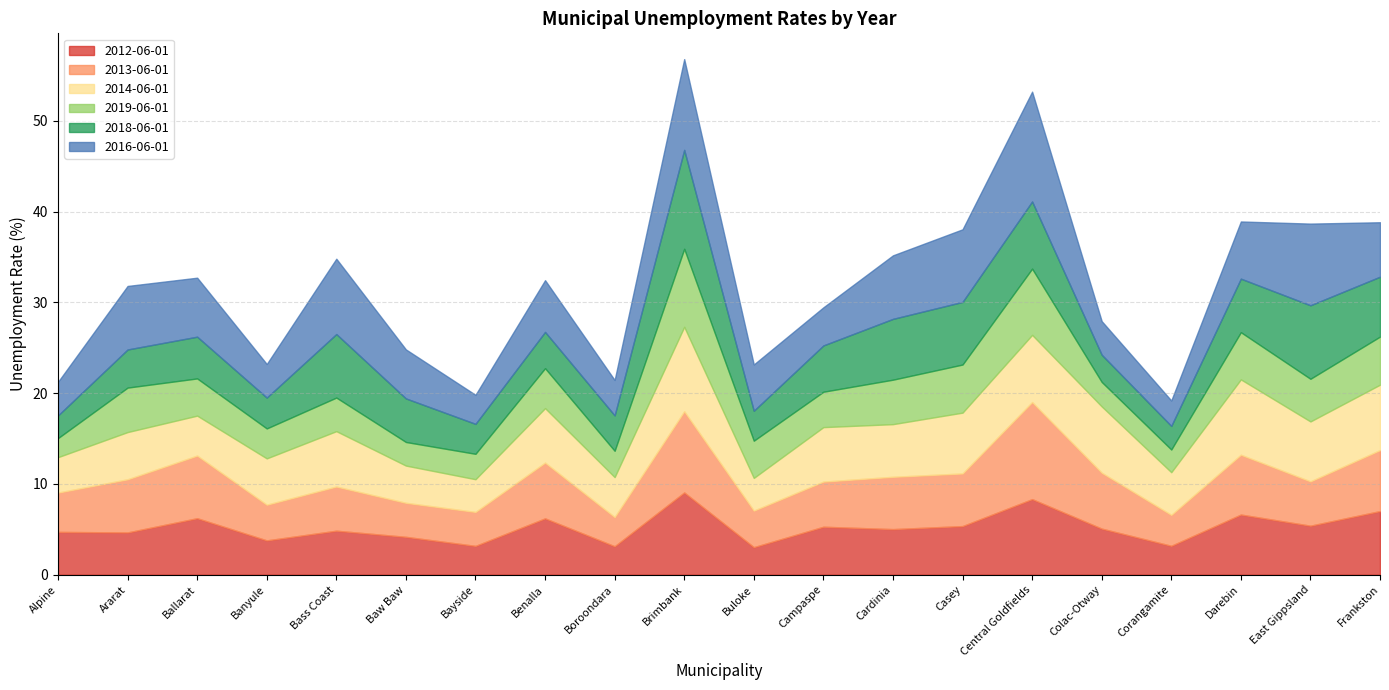

How many data points in 2018-06-01 are above 4?

12